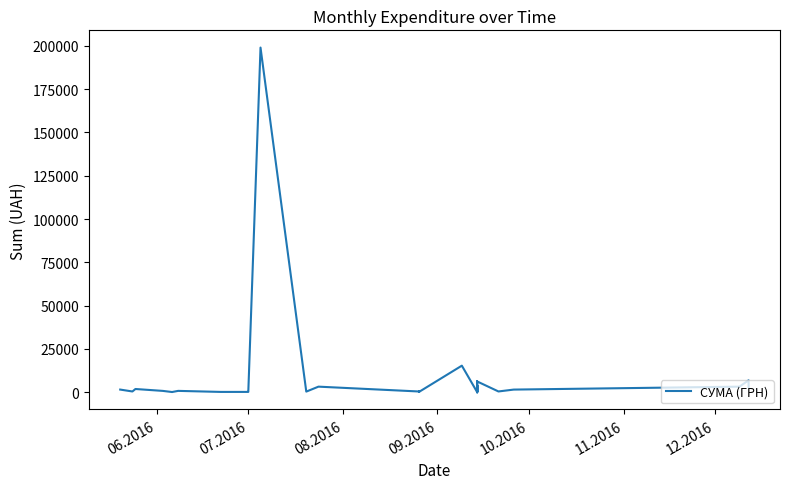

True or false: the data has more than 0 interior local peaks.

True